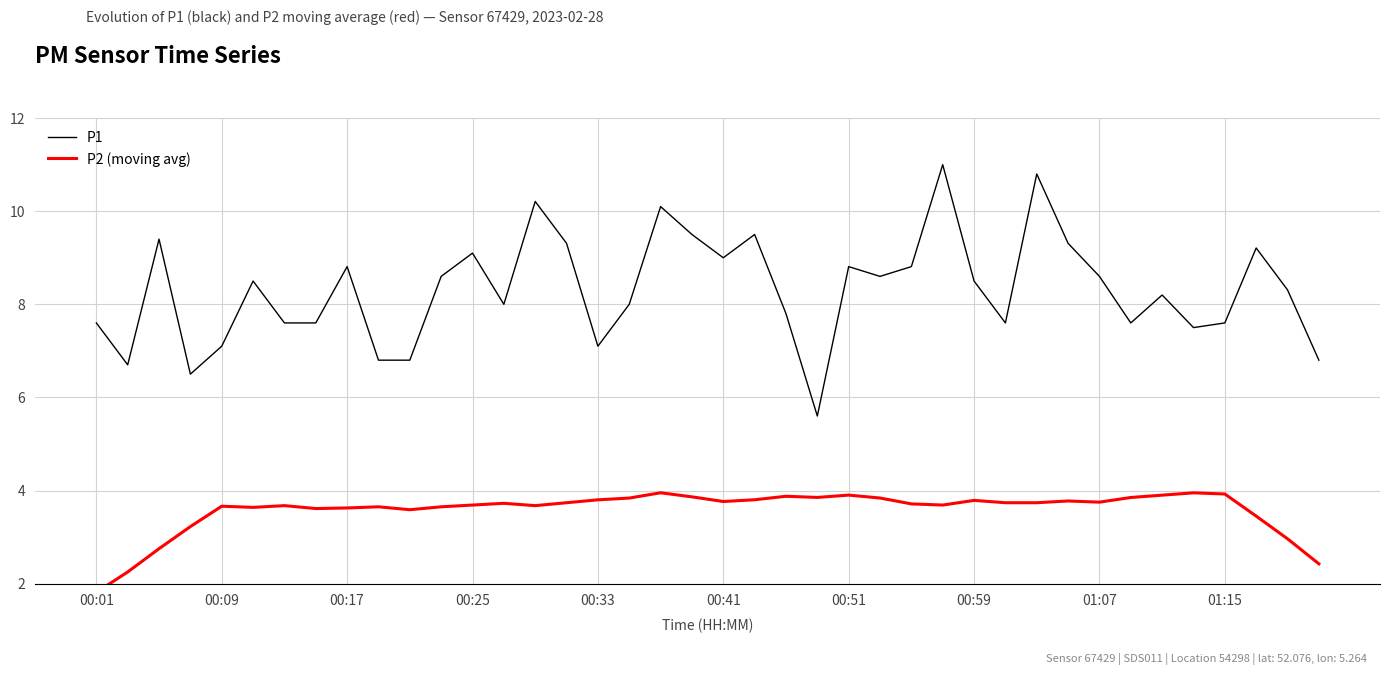

Reading left to right, list all the values displayed in this chart.

P1: 7.6	6.7	9.4	6.5	7.1	8.5	7.6	7.6	8.8	6.8	6.8	8.6	9.1	8.0	10.2	9.3	7.1	8.0	10.1	9.5	9.0	9.5	7.8	5.6	8.8	8.6	8.8	11.0	8.5	7.6	10.8	9.3	8.6	7.6	8.2	7.5	7.6	9.2	8.3	6.8
P2 (moving avg): 1.8	2.2	2.8	3.2	3.7	3.6	3.7	3.6	3.6	3.6	3.6	3.6	3.7	3.7	3.7	3.7	3.8	3.8	4.0	3.9	3.8	3.8	3.9	3.9	3.9	3.8	3.7	3.7	3.8	3.7	3.7	3.8	3.8	3.8	3.9	4.0	3.9	3.5	3.0	2.4